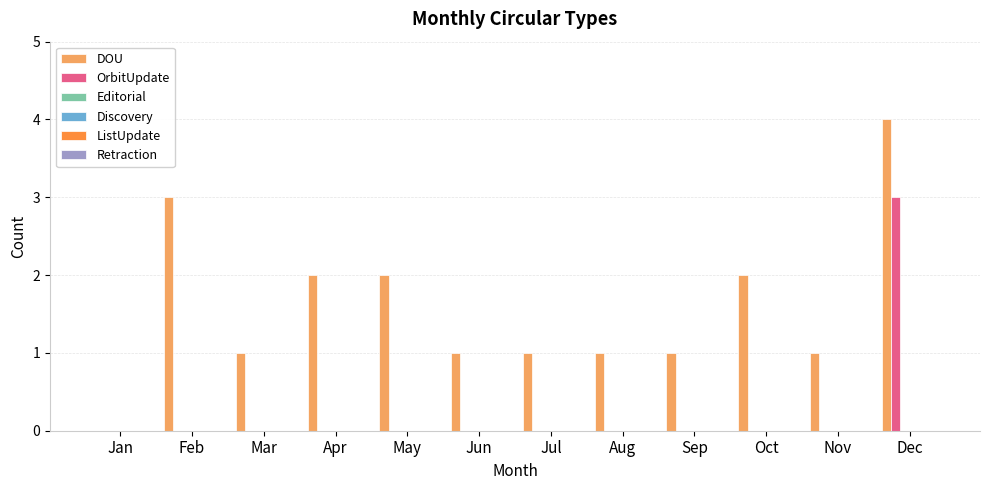

What is the greatest value displayed?

4